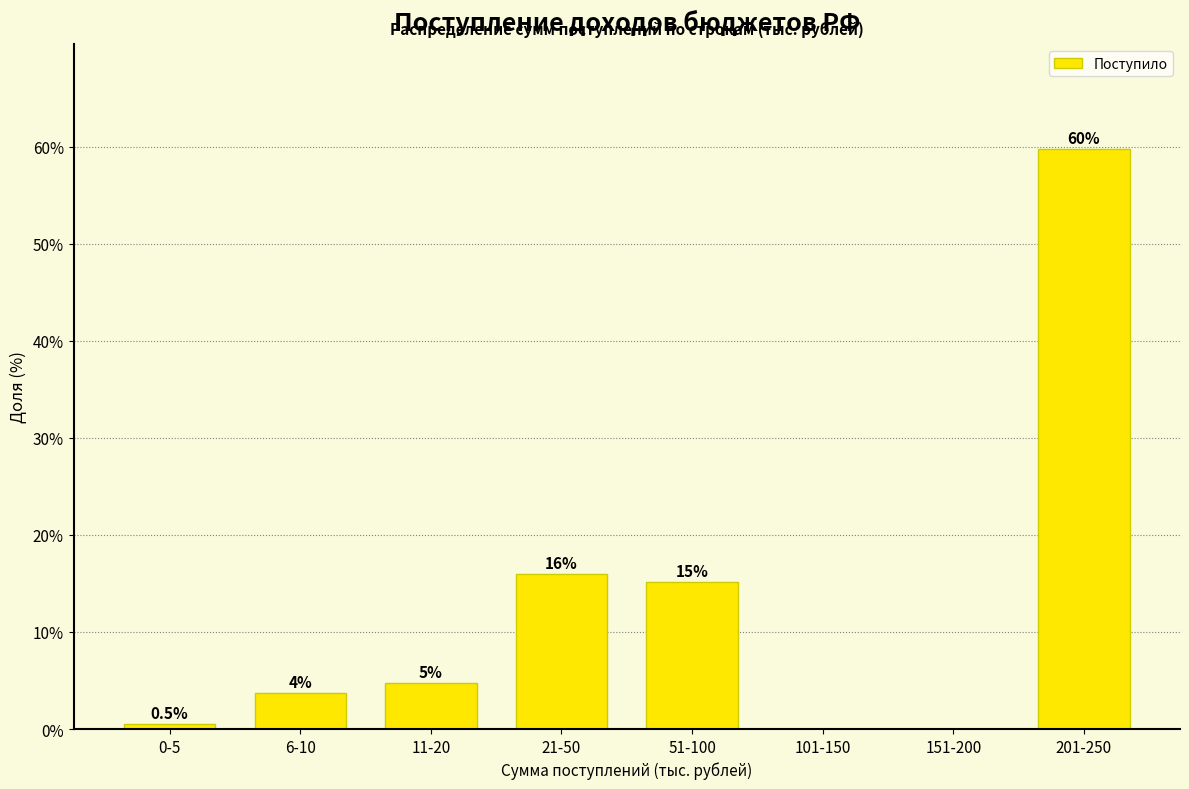

At which label does the data first exceed 4?

11-20